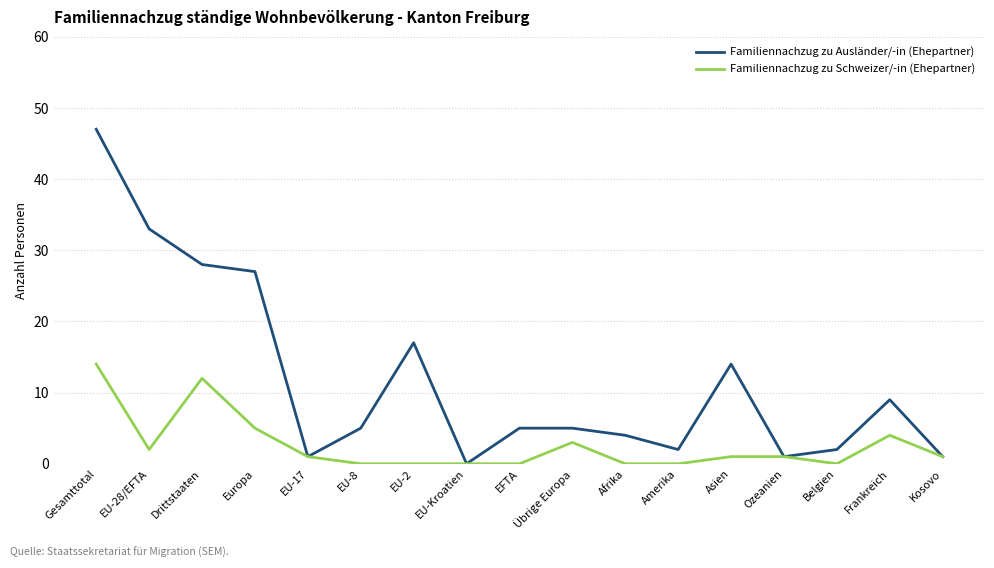

What is the highest value of the Familiennachzug zu Schweizer/-in (Ehepartner) series?

14